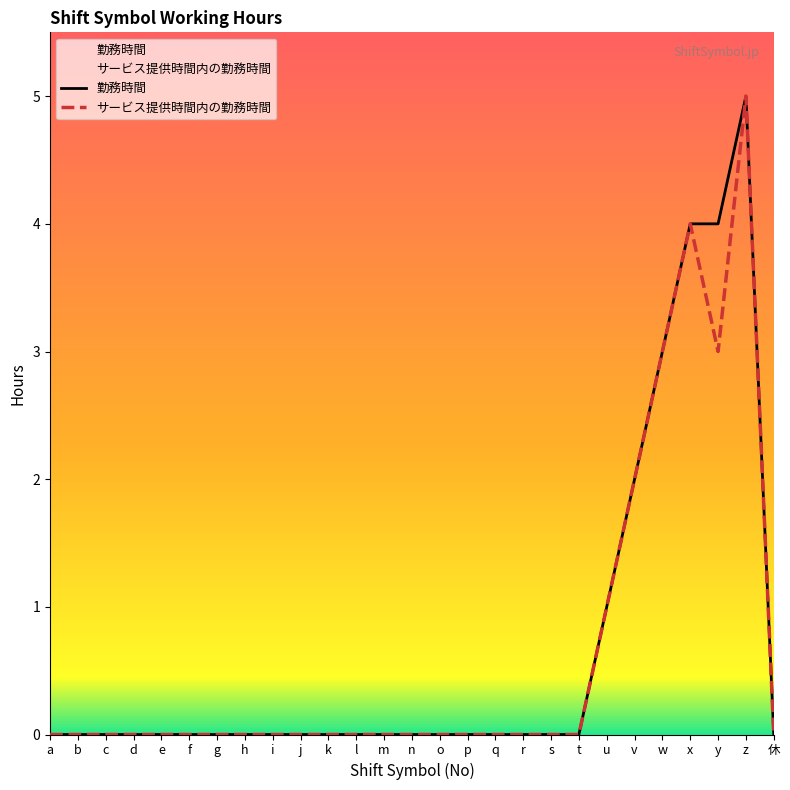

What position from the left is w?

23